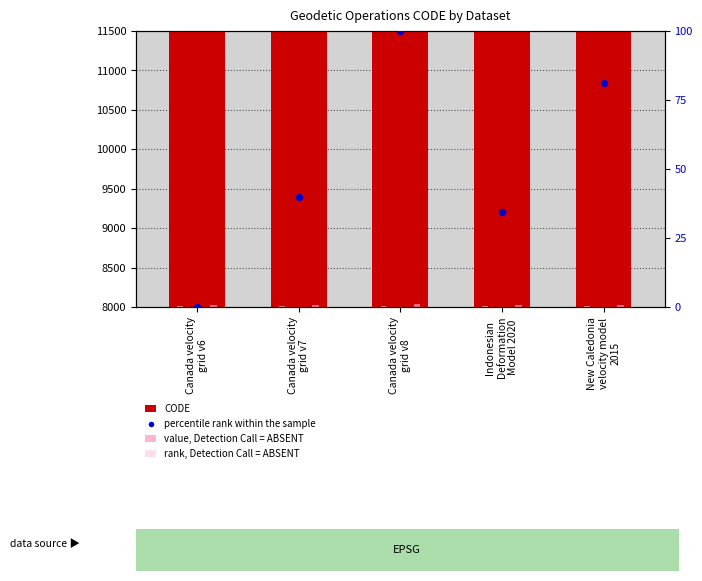

What is the total value across all series at Canada velocity
grid v8?

10855.2